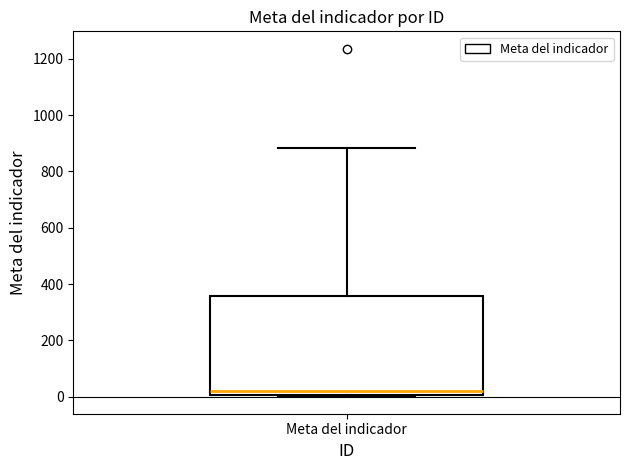

Where does the upper whisker of the box for Meta del indicador end on the y-axis? The values are not printed on the chart, so give them approximately, as read against the axis.

880